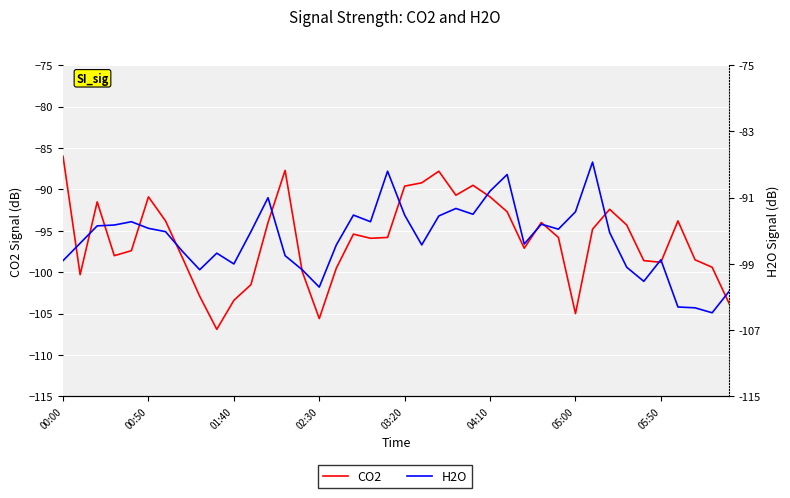

What is the sum of all H2O values?

-3840.1